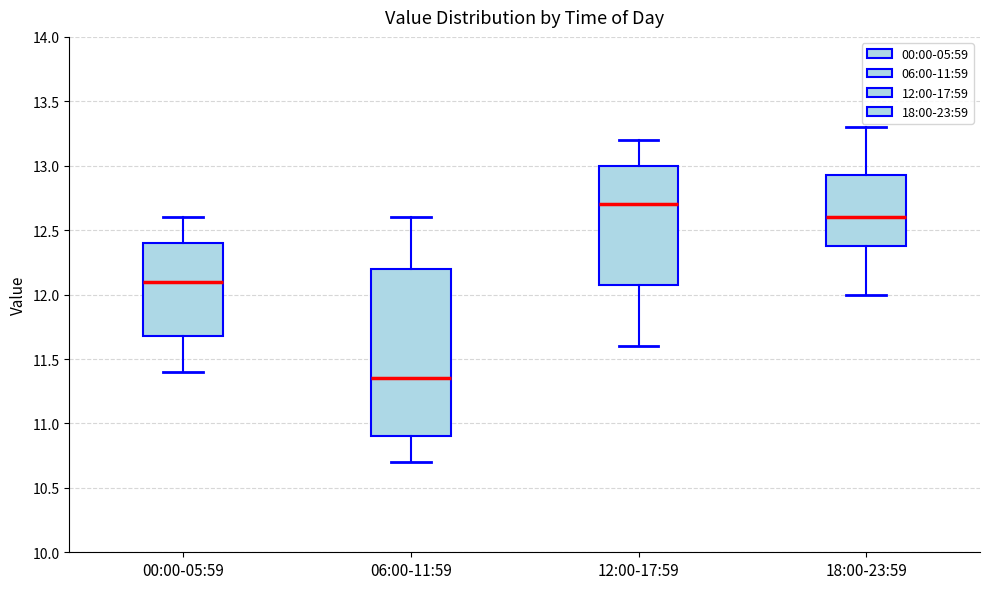

Where is the upper edge of the box for 18:00-23:59 on the y-axis? The values are not printed on the chart, so give them approximately, as read against the axis.

12.95